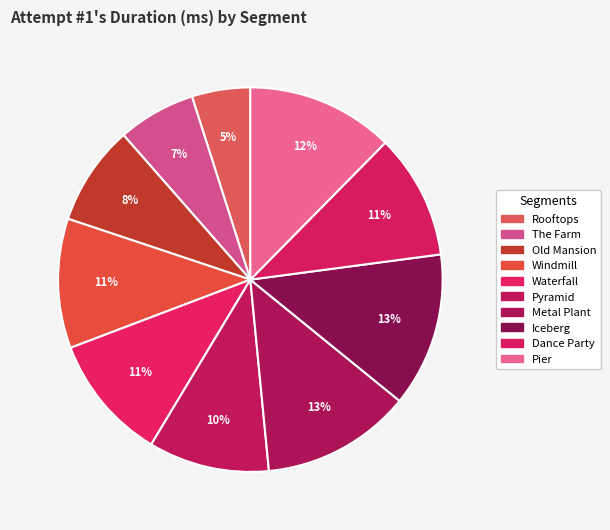

To the nearest percent, what portion does Iceberg represent?

13%